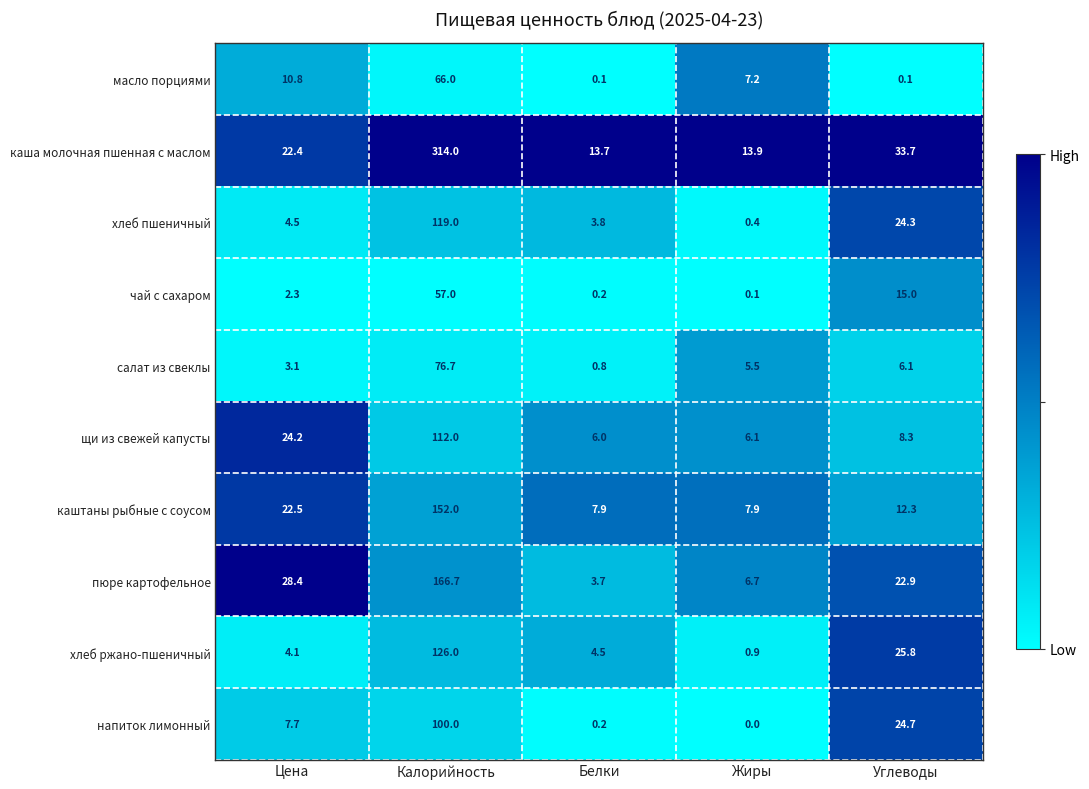

Which series changed the most between Цена and Углеводы?

хлеб ржано-пшеничный